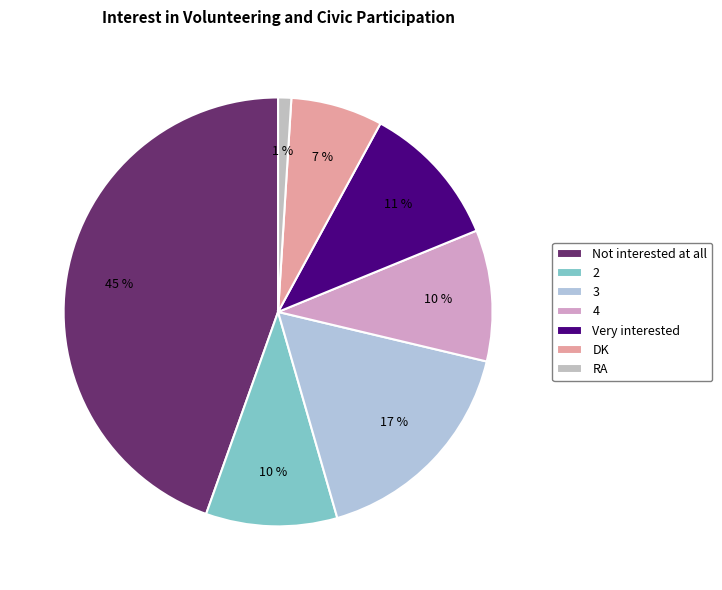

Which category has the biggest portion of the pie?

Not interested at all